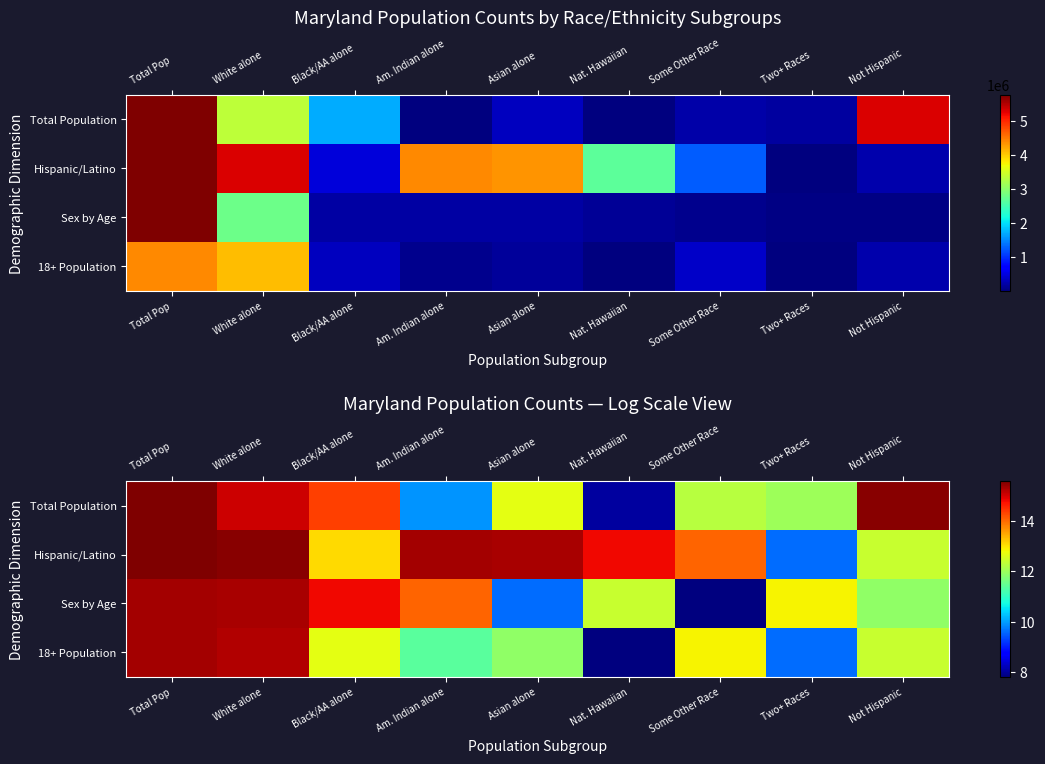

Which has a higher value, Two+ Races or Asian alone?

Asian alone